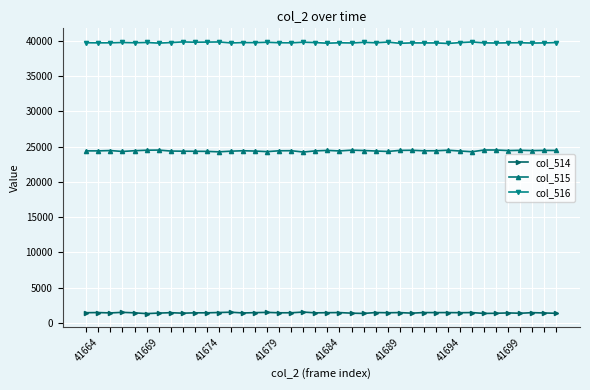

How many lines are shown in the chart?

3